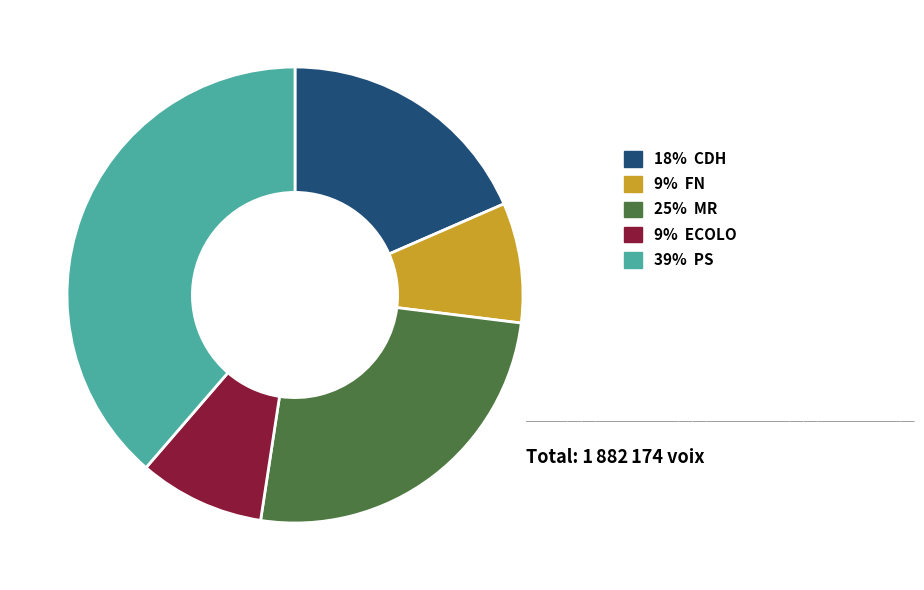

Does any single category account for the majority?

No